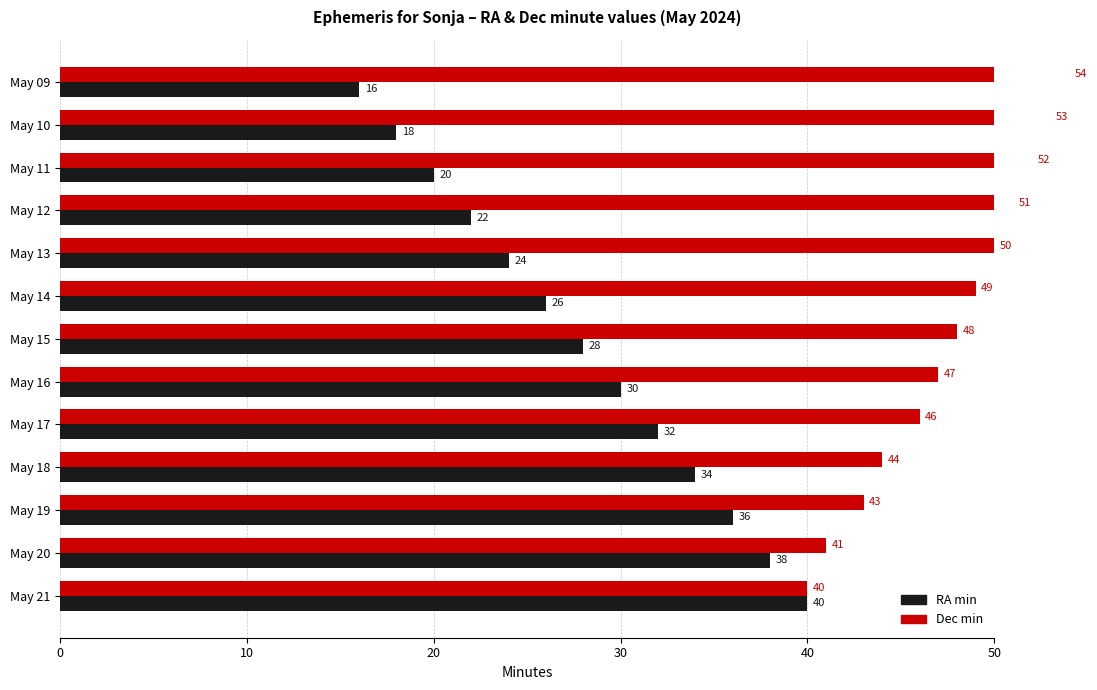

What is the sum of the Dec min values at May 09 and May 18?

98